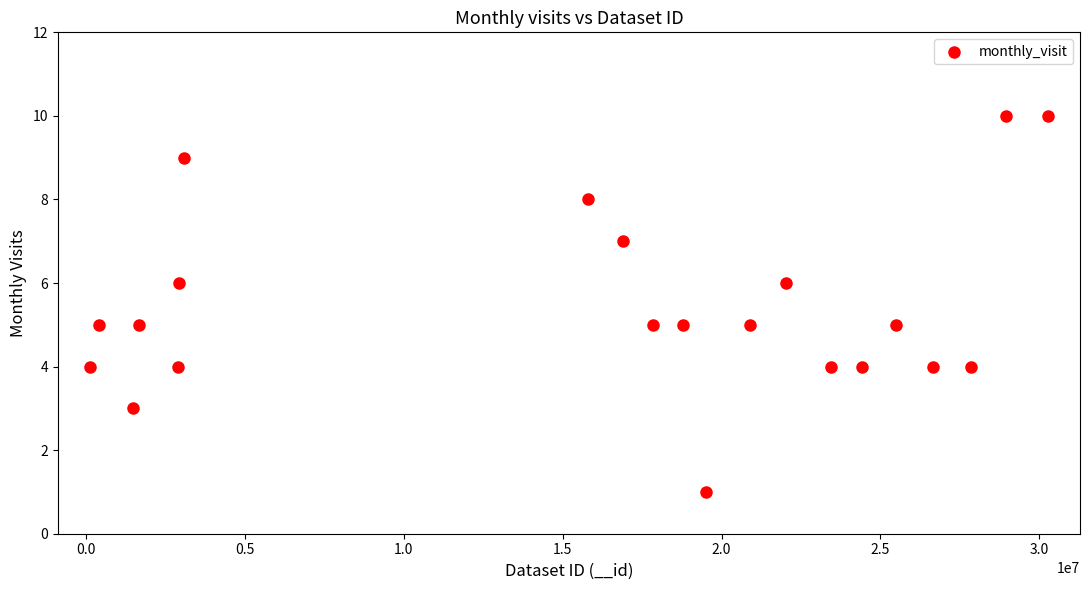

What is the range of Y values (max minus min)?

9